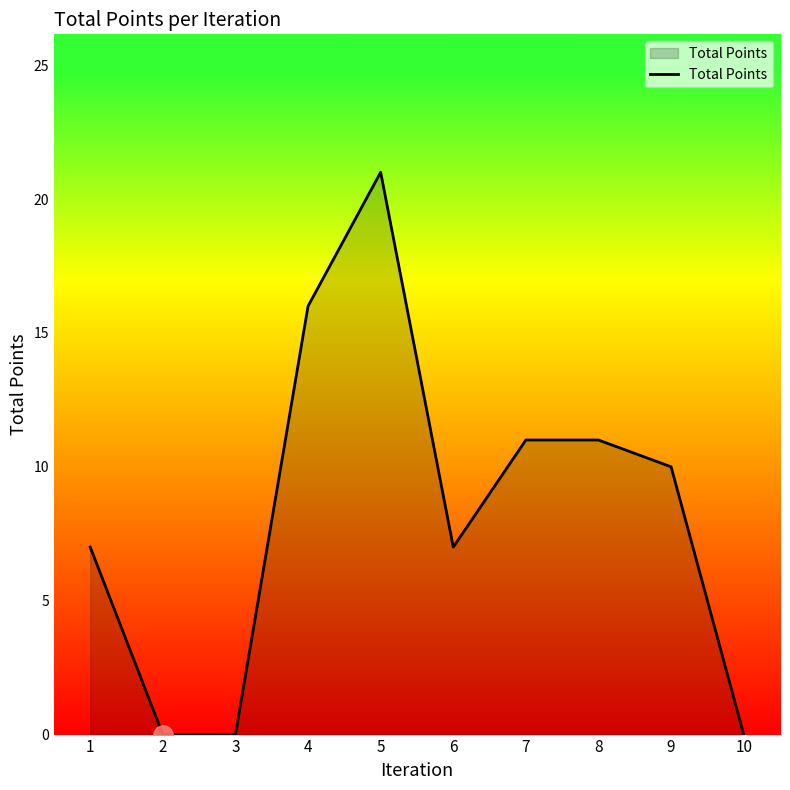

Reading right to left, what are all the values shown in this chart?

0	10	11	11	7	21	16	0	0	7